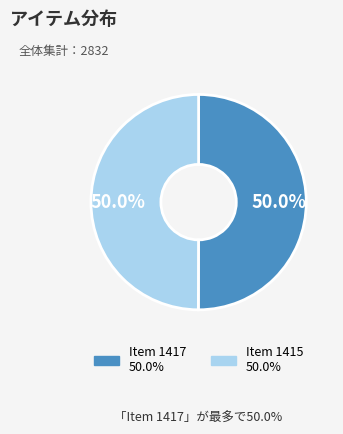

What percentage is the Item 1415 slice, to the nearest percent?

50%